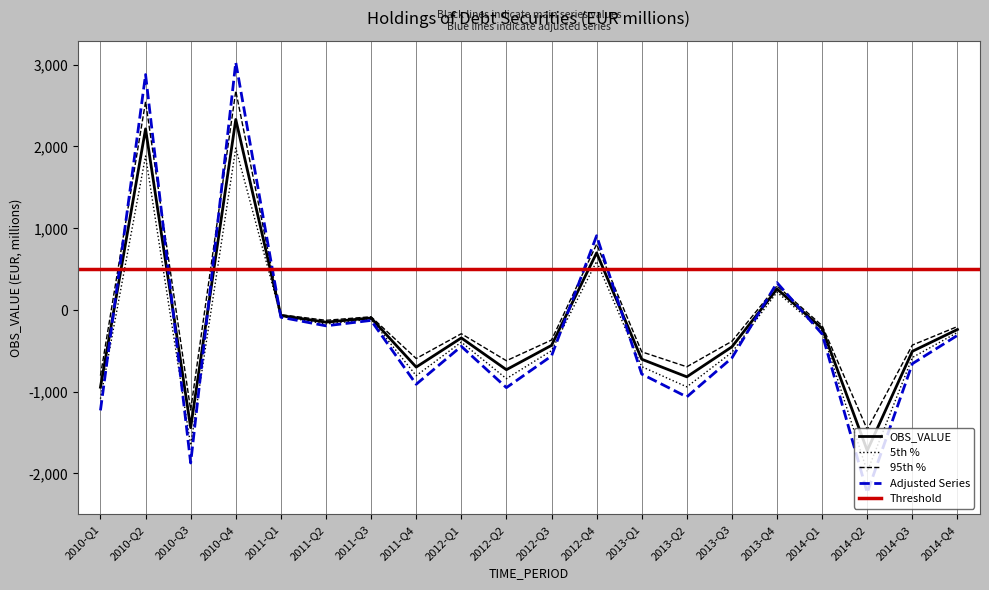

How many values are below zero?

16